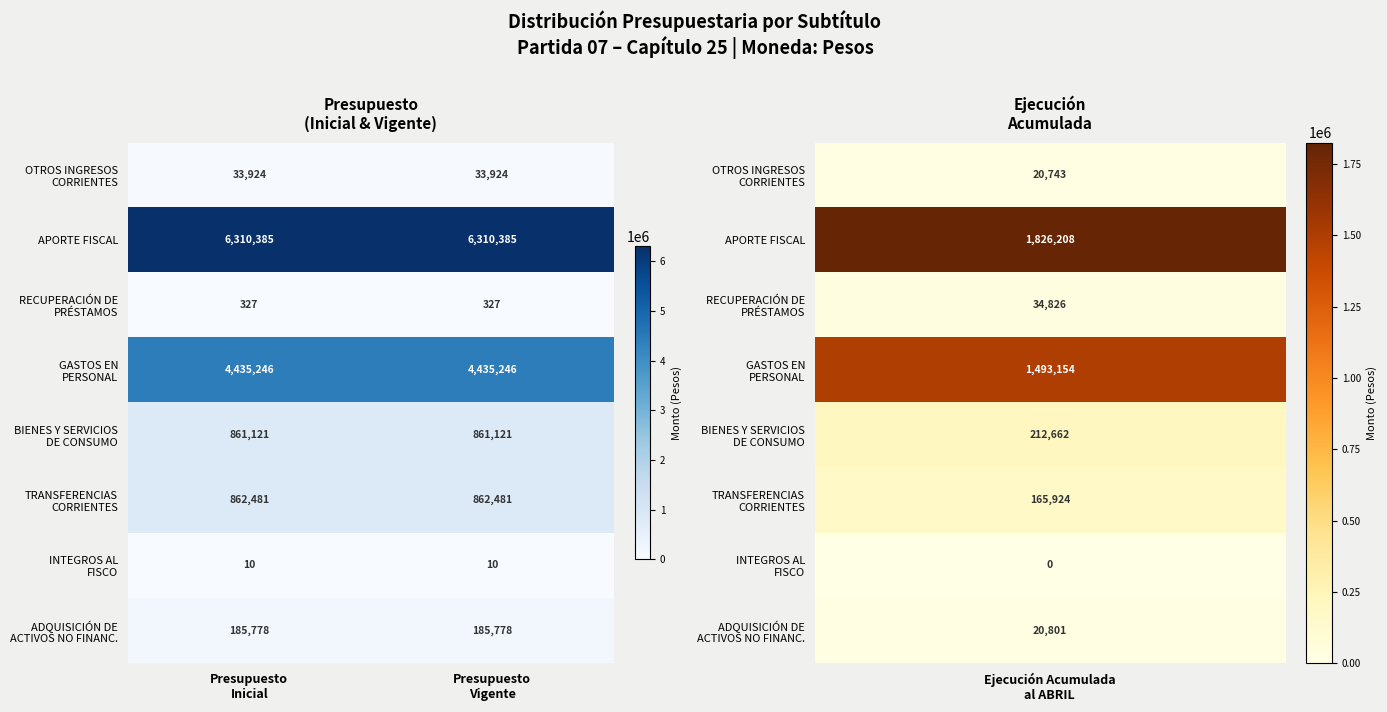

What is the smallest value displayed?

10